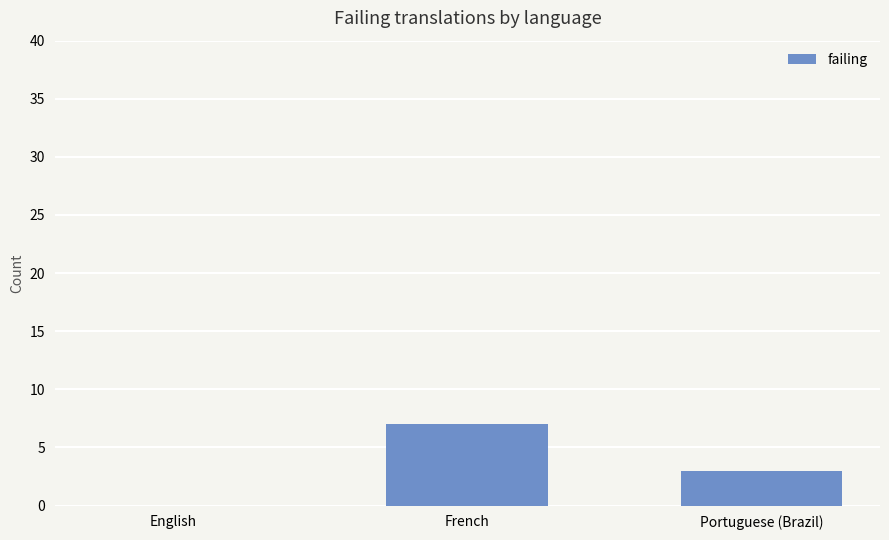

What is the change in value from English to Portuguese (Brazil)?

+3